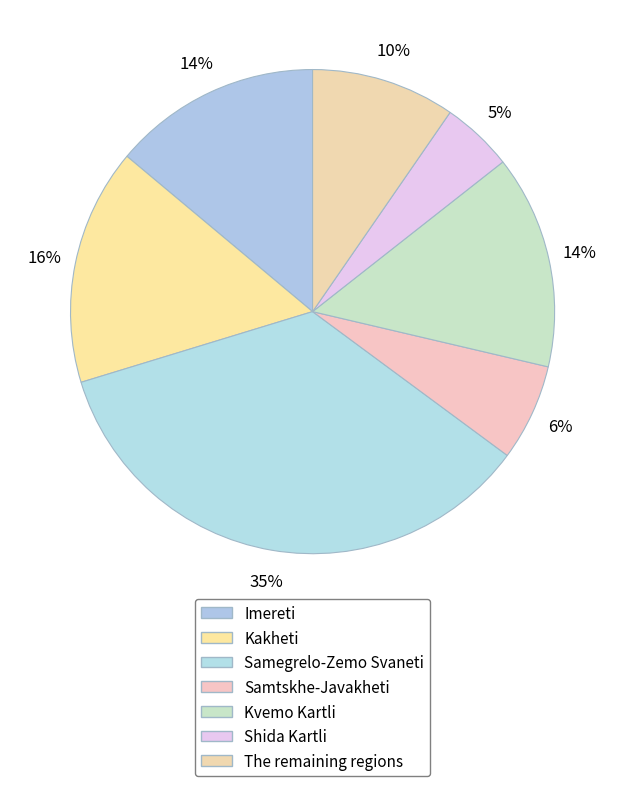

What percentage is the Kvemo Kartli slice, to the nearest percent?

14%